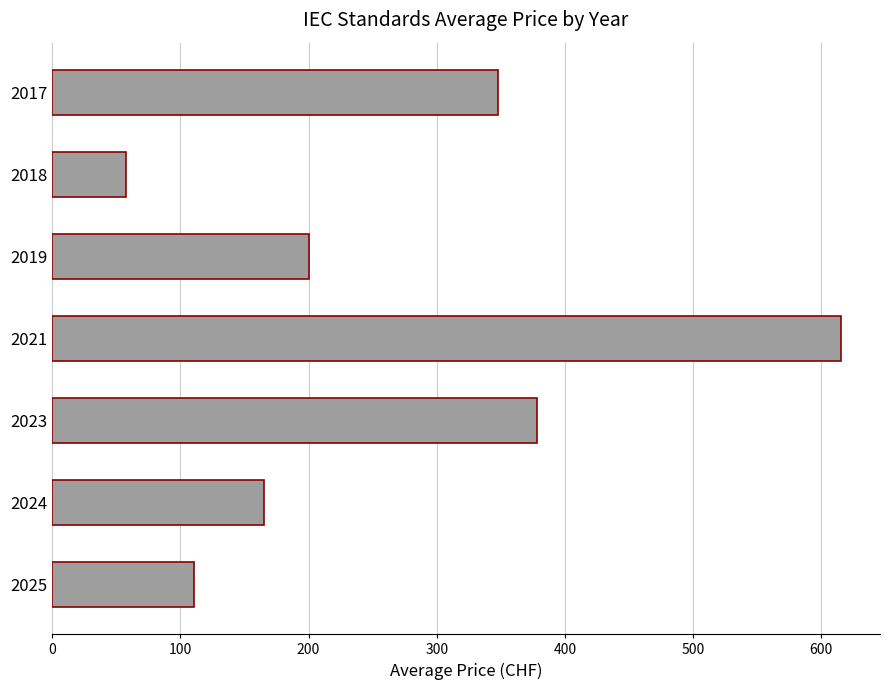

What value does the data have at 2025?

110.3